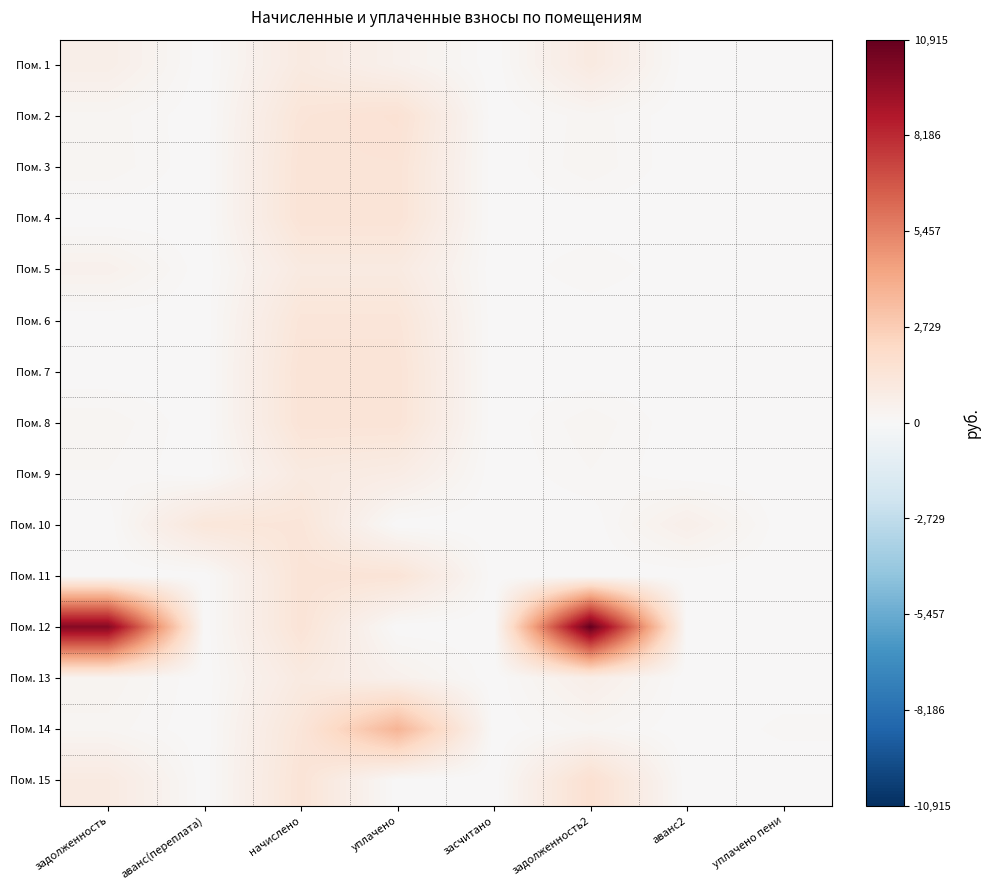

Rank the series by their maximum value, from highest to lowest.

Пом. 12, Пом. 14, Пом. 15, Пом. 2, Пом. 4, Пом. 7, Пом. 3, Пом. 11, Пом. 8, Пом. 6, Пом. 10, Пом. 1, Пом. 9, Пом. 13, Пом. 5